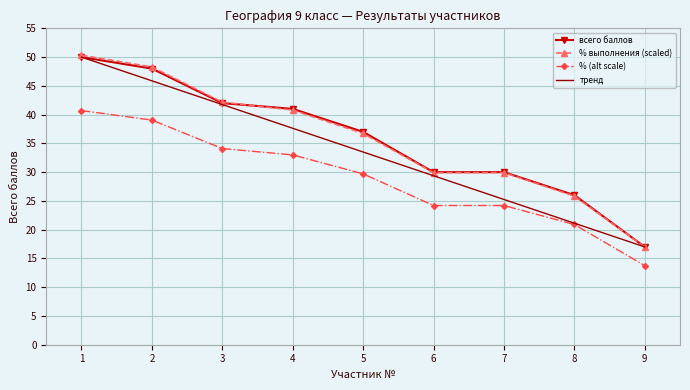

What is the total value across all series at 1?

191.0